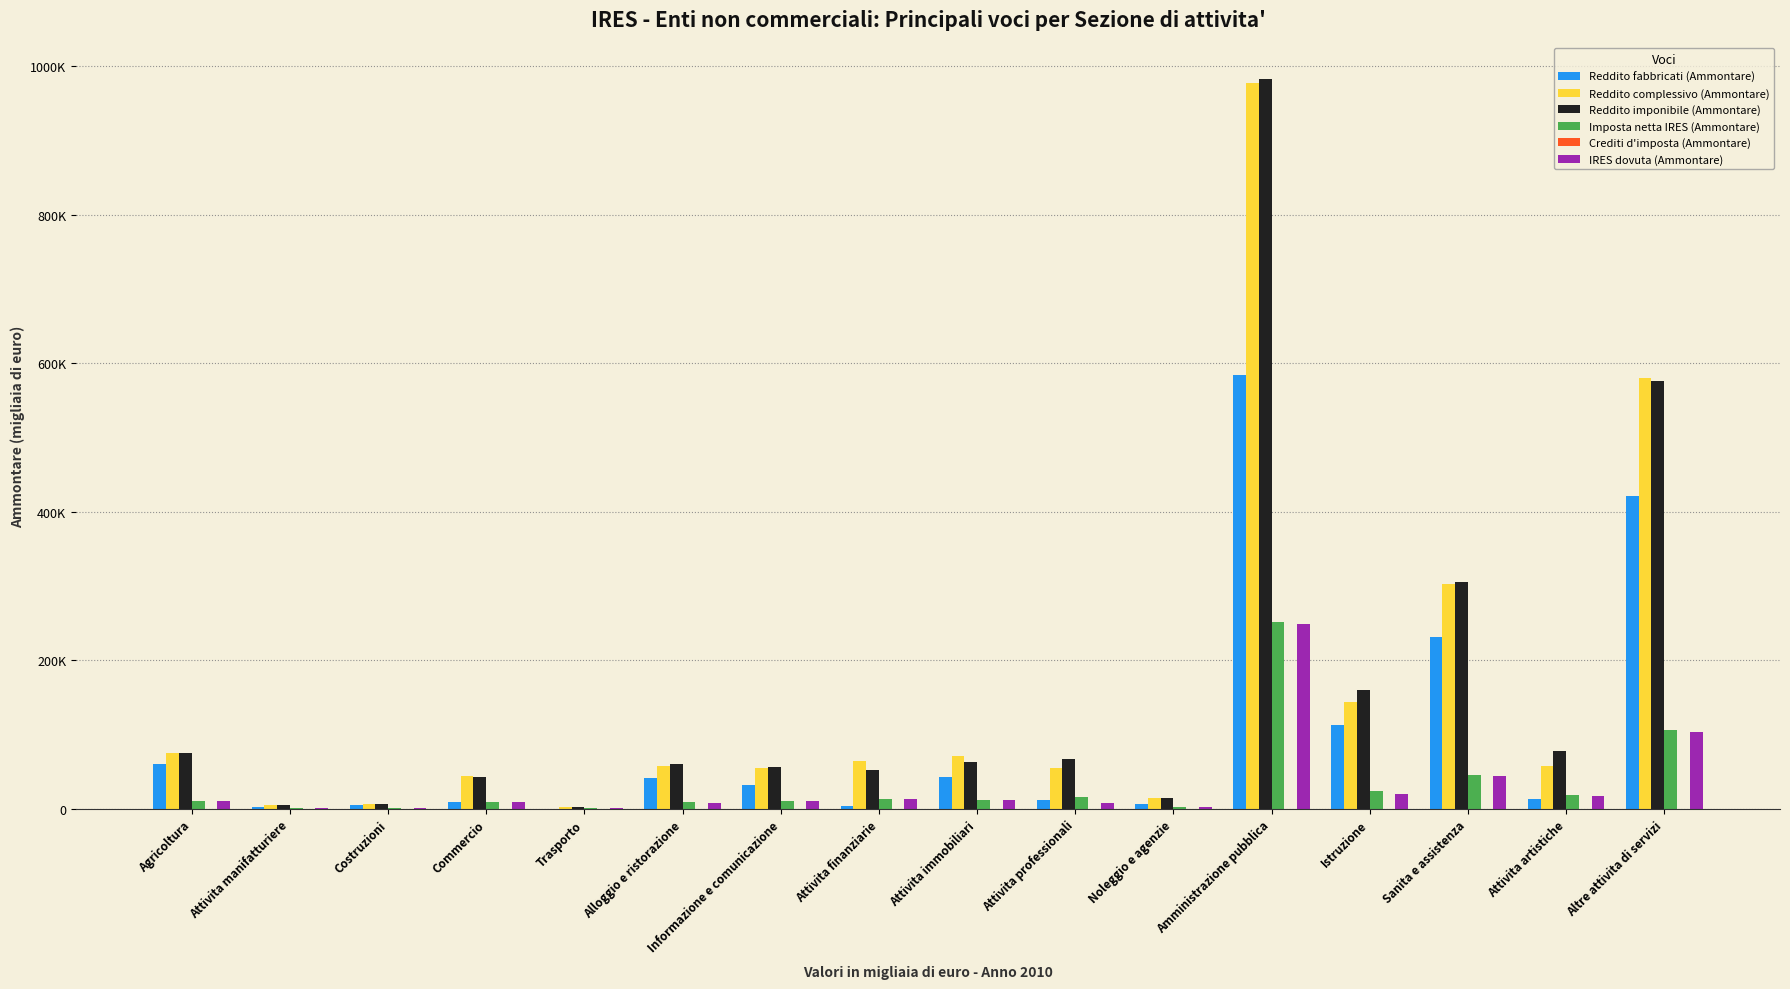

At which label is Reddito fabbricati (Ammontare) closest to 292110?

Sanita e assistenza